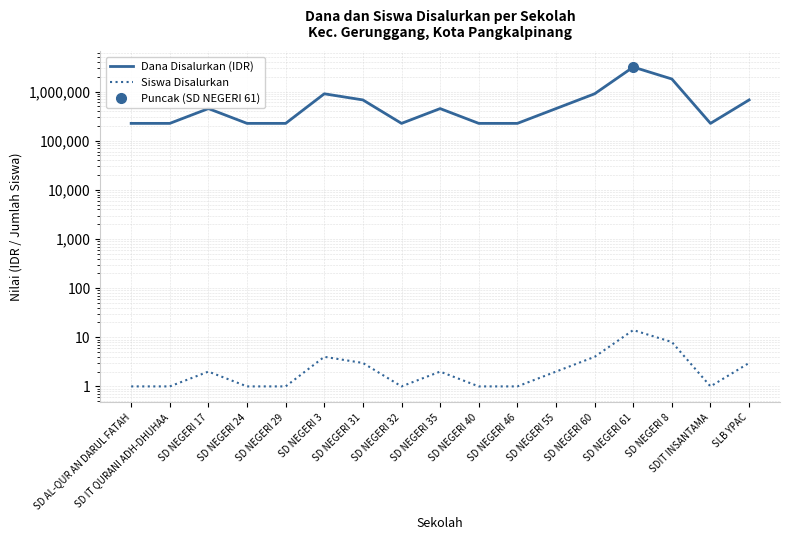

True or false: Dana Disalurkan (IDR) and Siswa Disalurkan cross at least once.

False